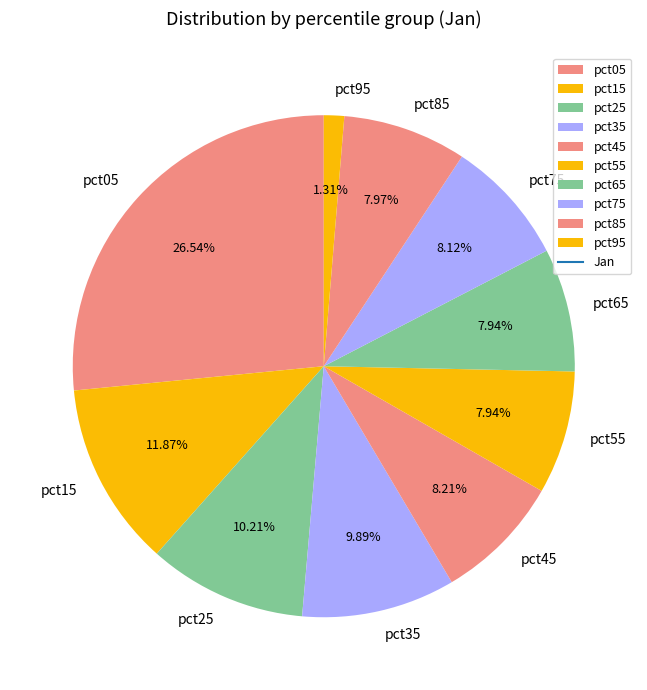

How many slices are in this pie chart?

10